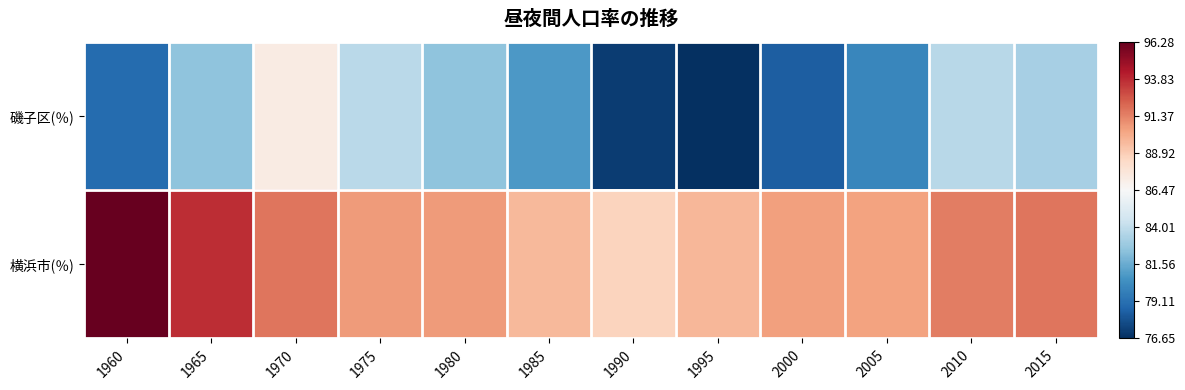

Count the number of categories in the chart.

12